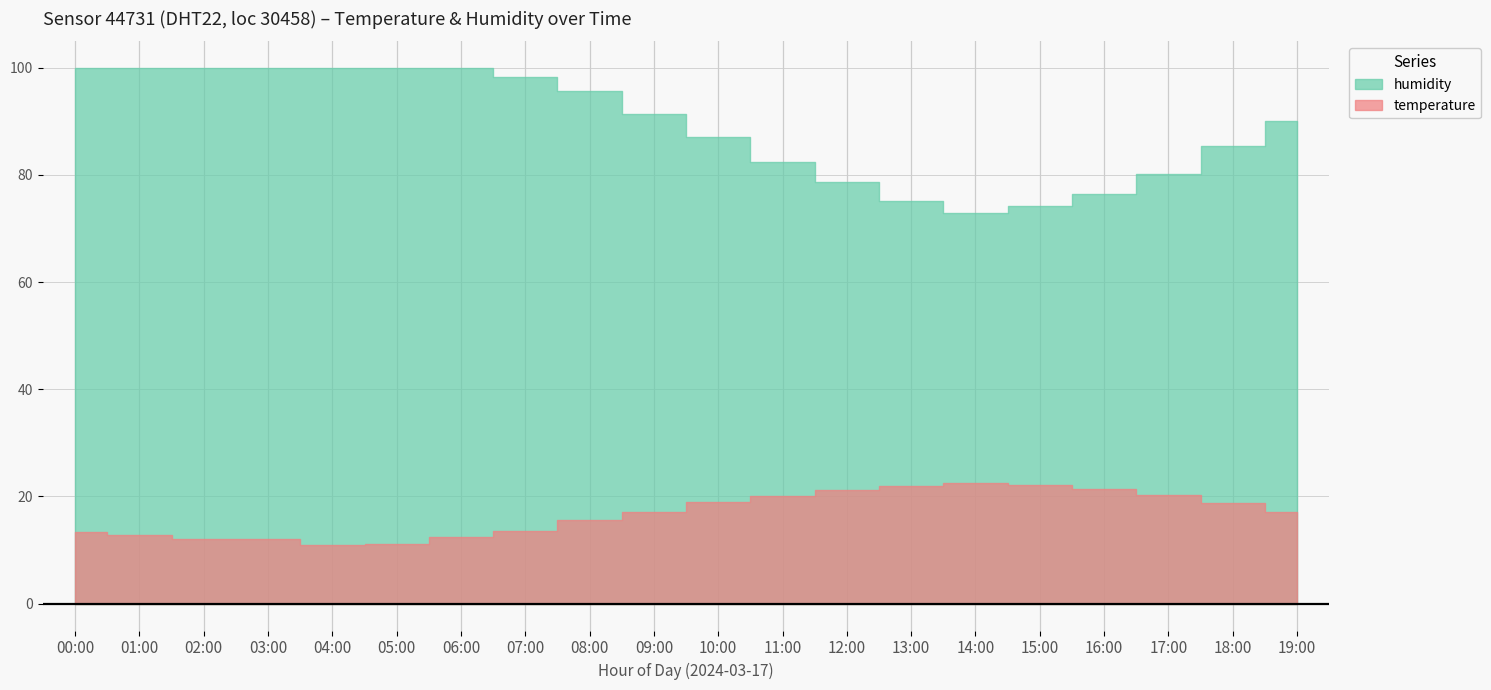

The value of temperature at 03:00 is 7.7. True or false?

False